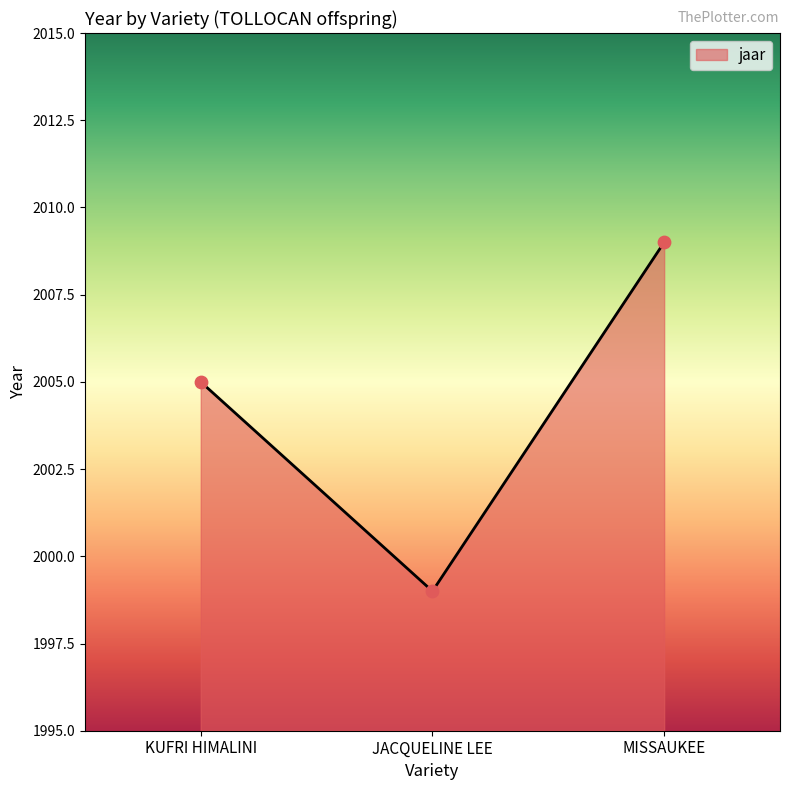

Which has a higher value, MISSAUKEE or JACQUELINE LEE?

MISSAUKEE